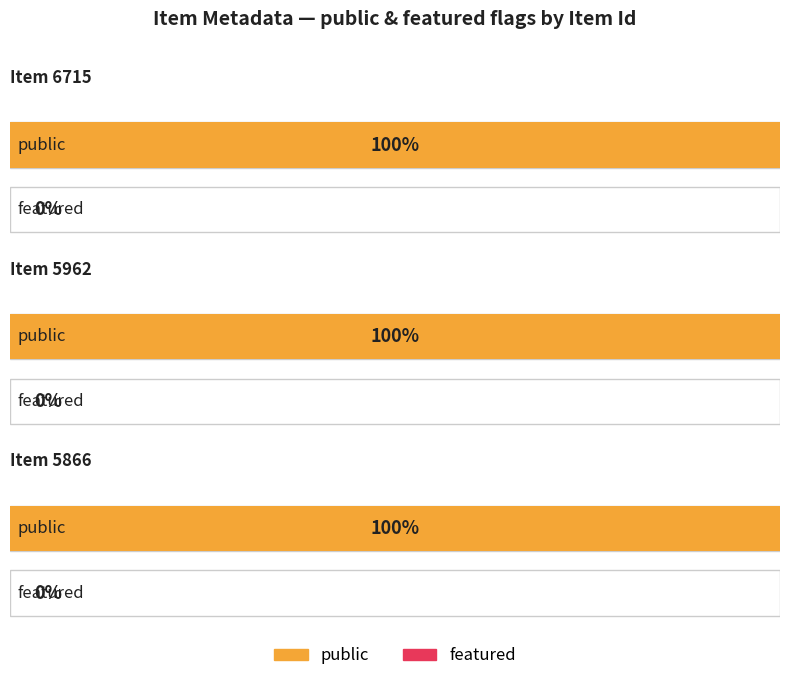

List the series in order of their peak value, highest first.

public, featured